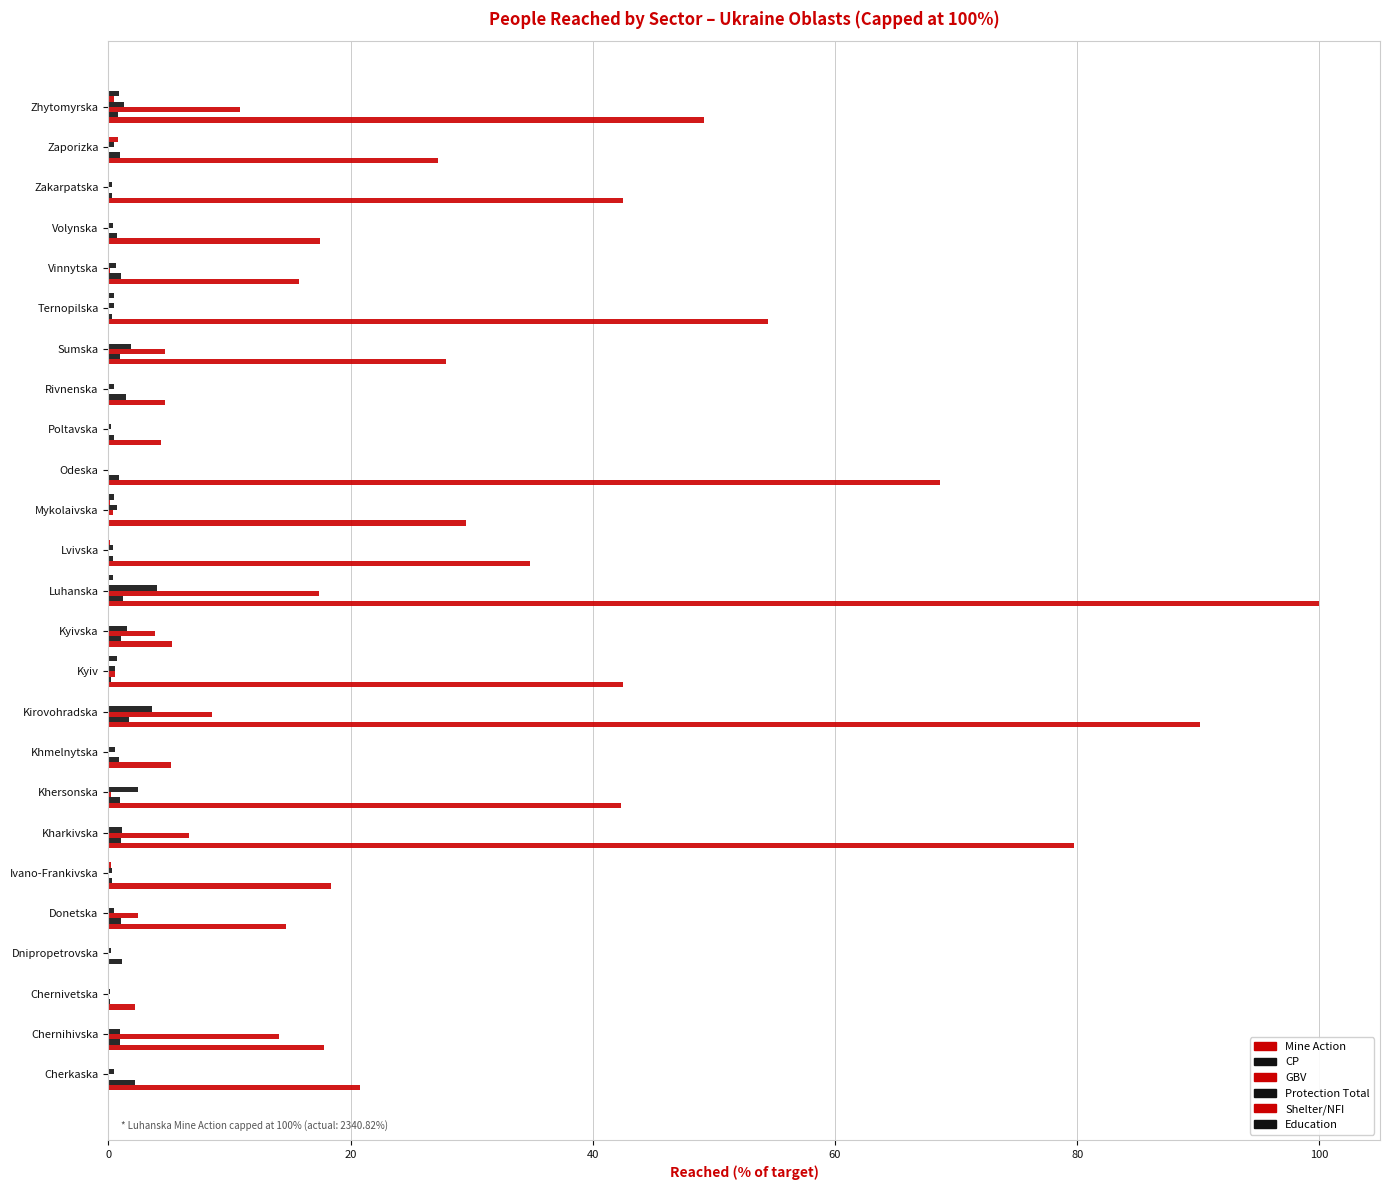

What is the difference between the maximum and second lowest values in the Protection Total series?

3.9